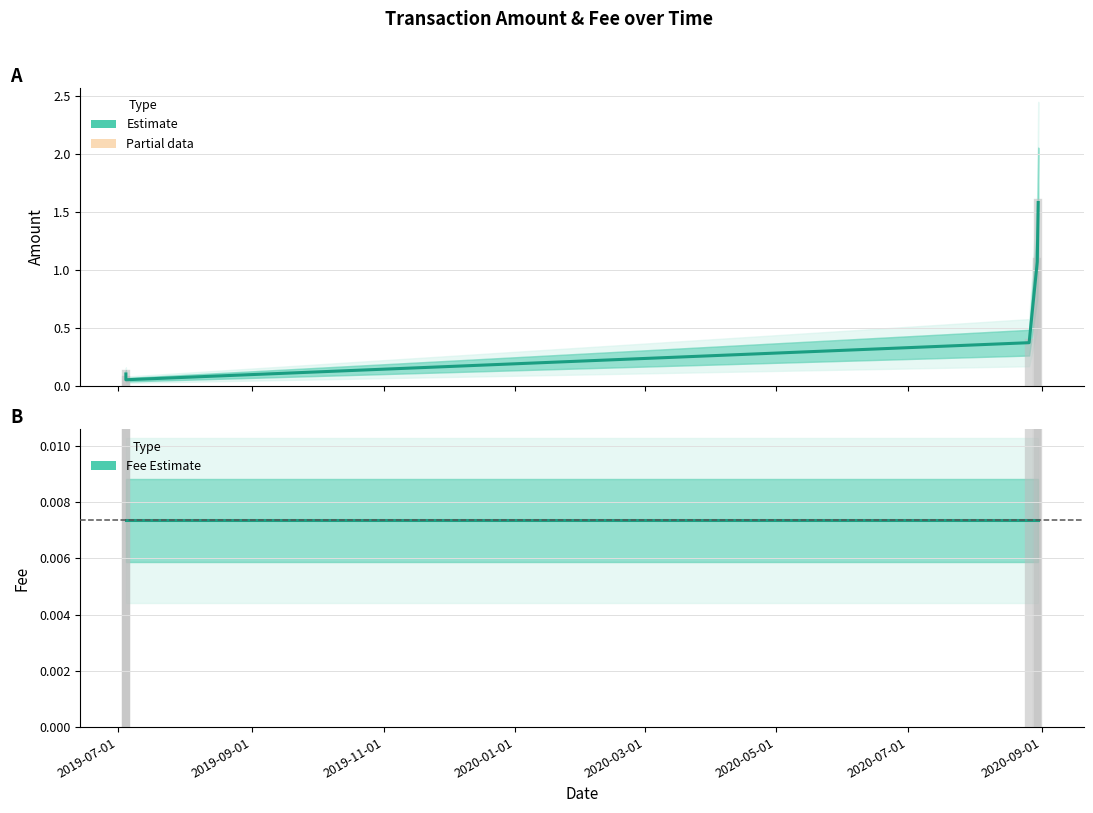

What is the difference between the highest and lowest values at 2019-07-01?

0.1